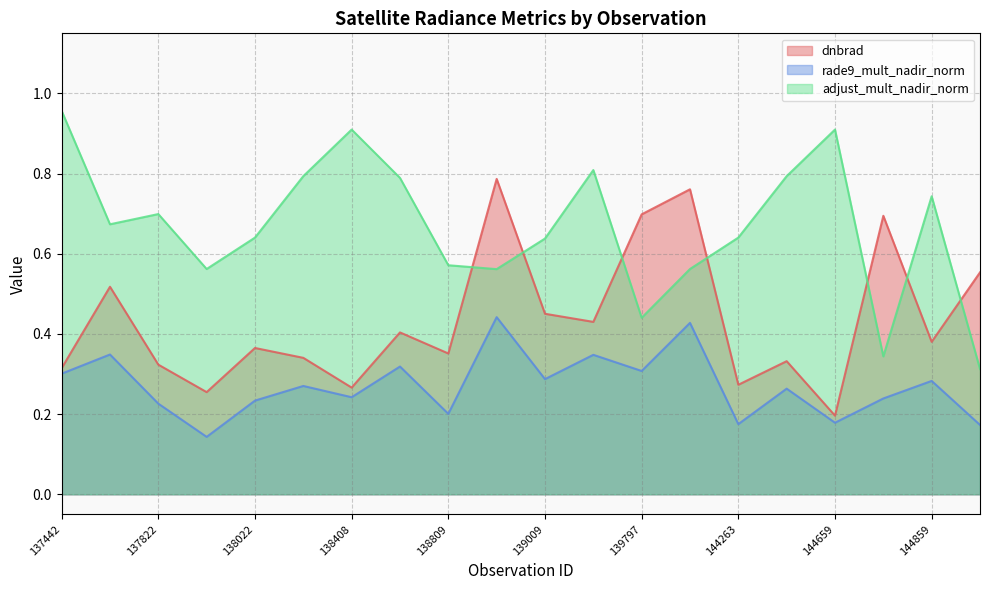

What is the total value across all series at 137631?

1.5